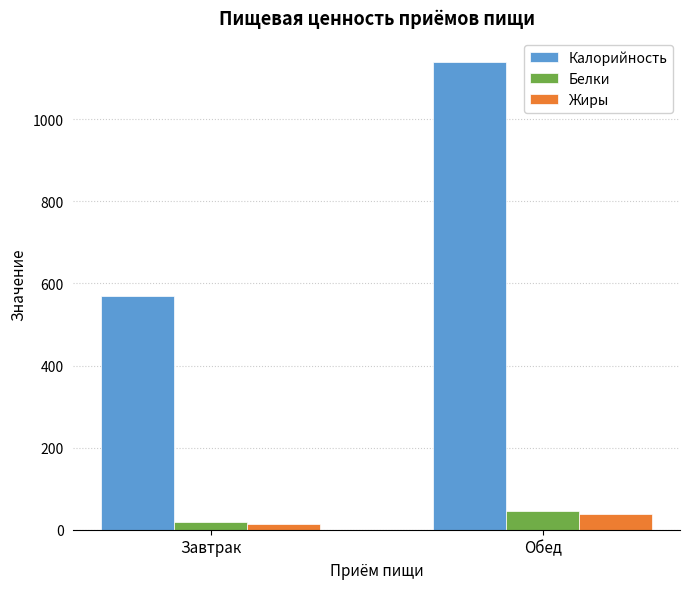

What is the value of the Жиры bar at the 2nd from the left?

38.7